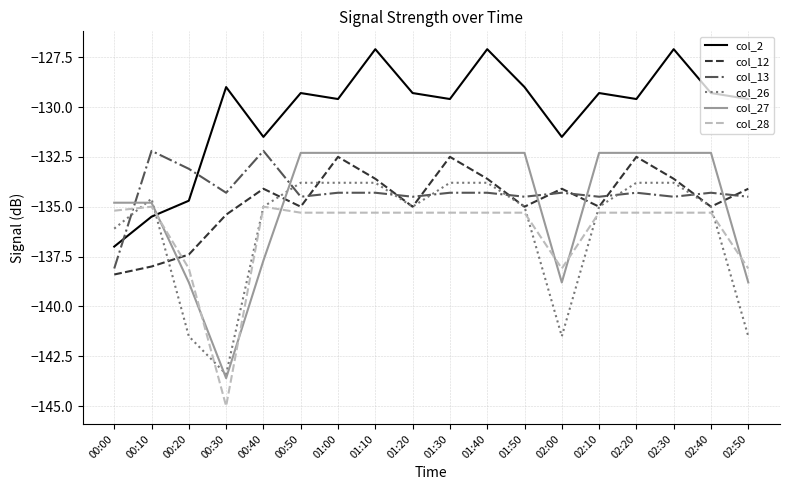

What is the sum of the col_13 values at 01:10 and 02:20?

-268.6